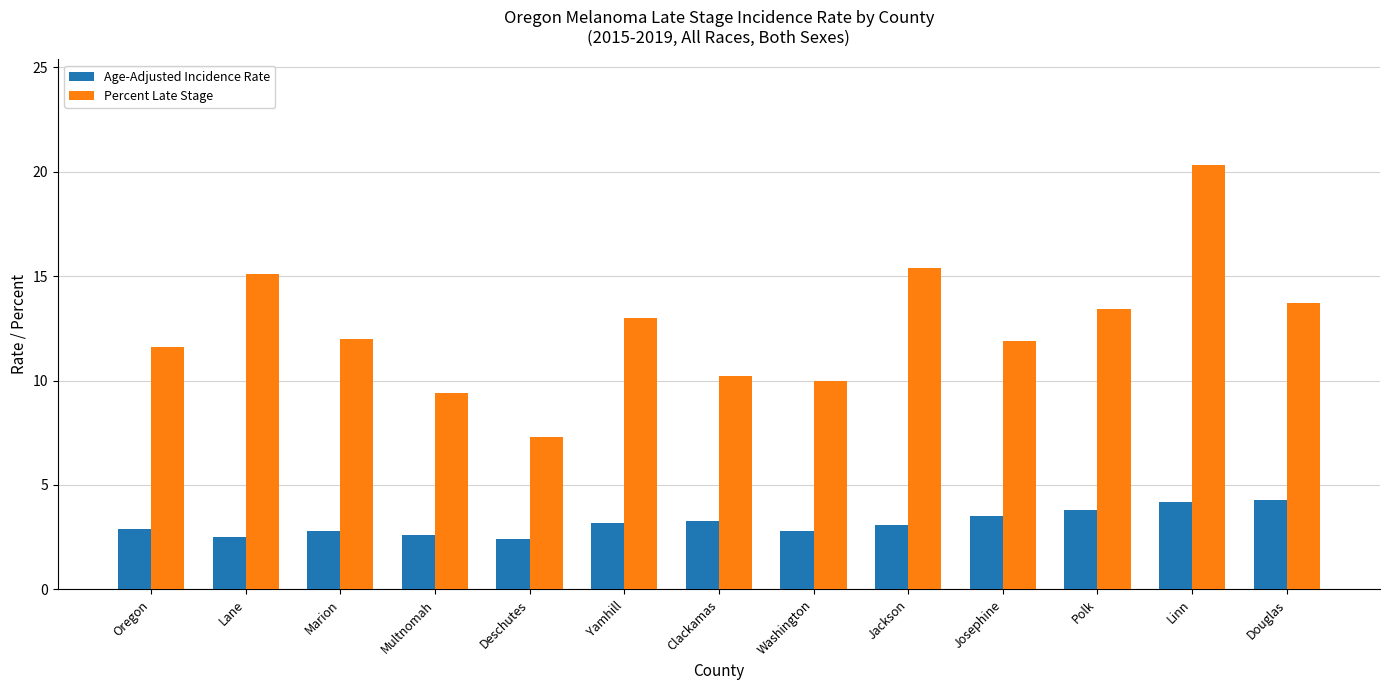

What is the total value across all series at Lane?

17.6